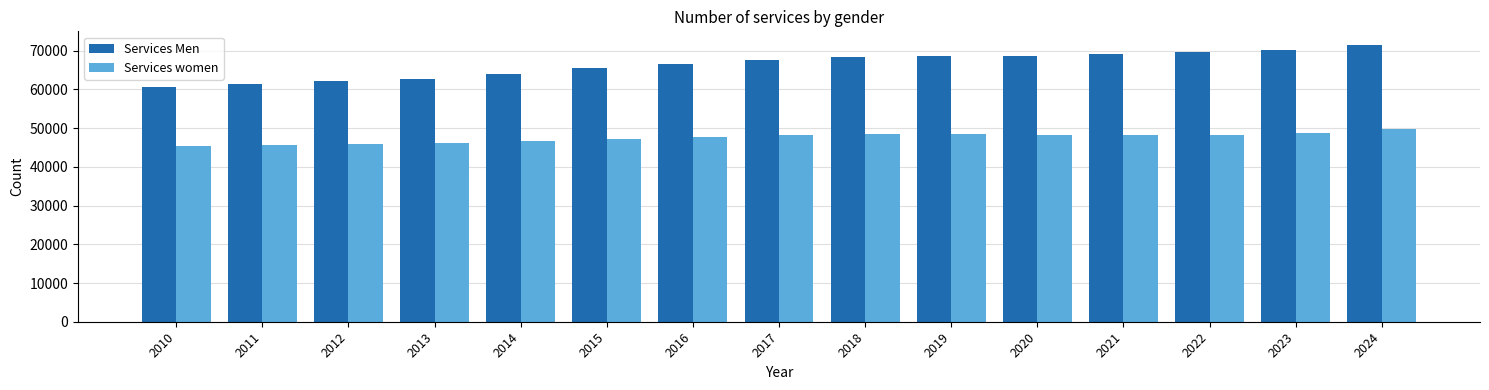

Where does the Services women series first go above 48175?

2017